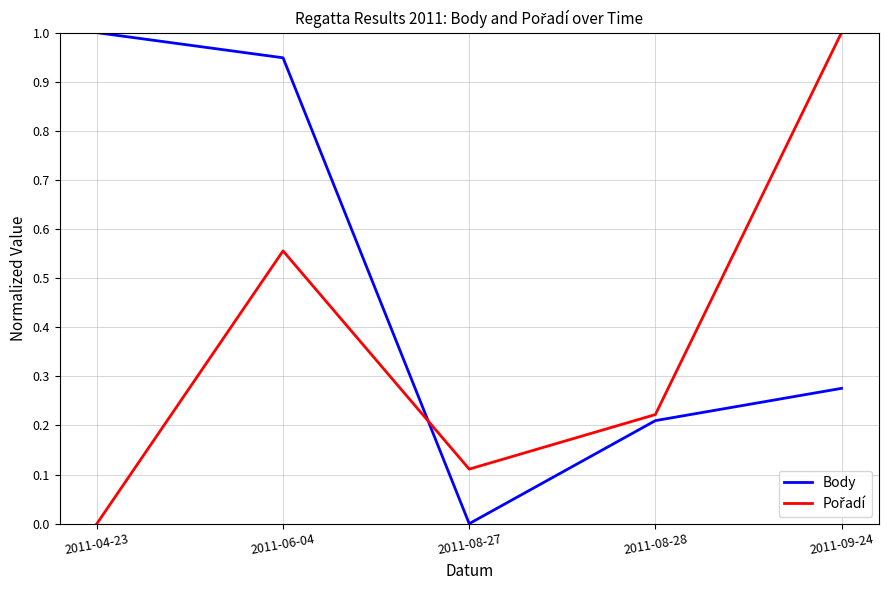

The value of Body at 2011-08-28 is 0.3. True or false?

False